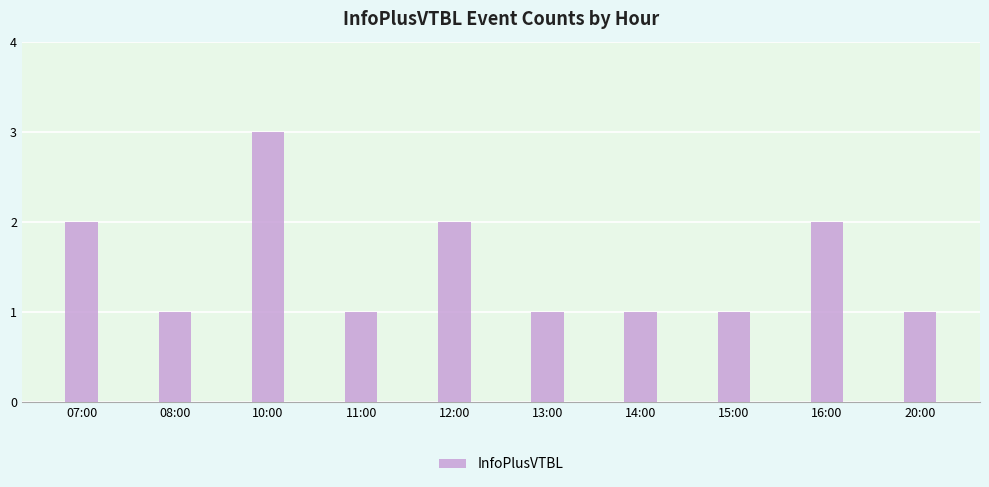

What is the change in value from 10:00 to 12:00?

-1